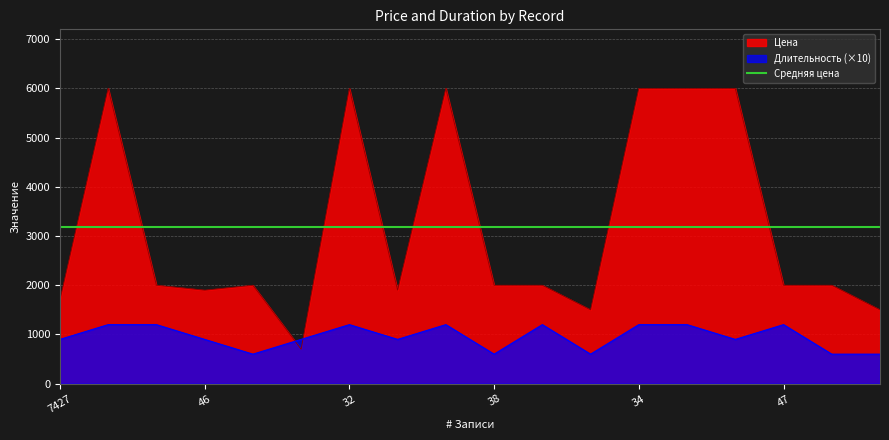

What is the difference between the maximum and minimum values in the Цена series?

5300